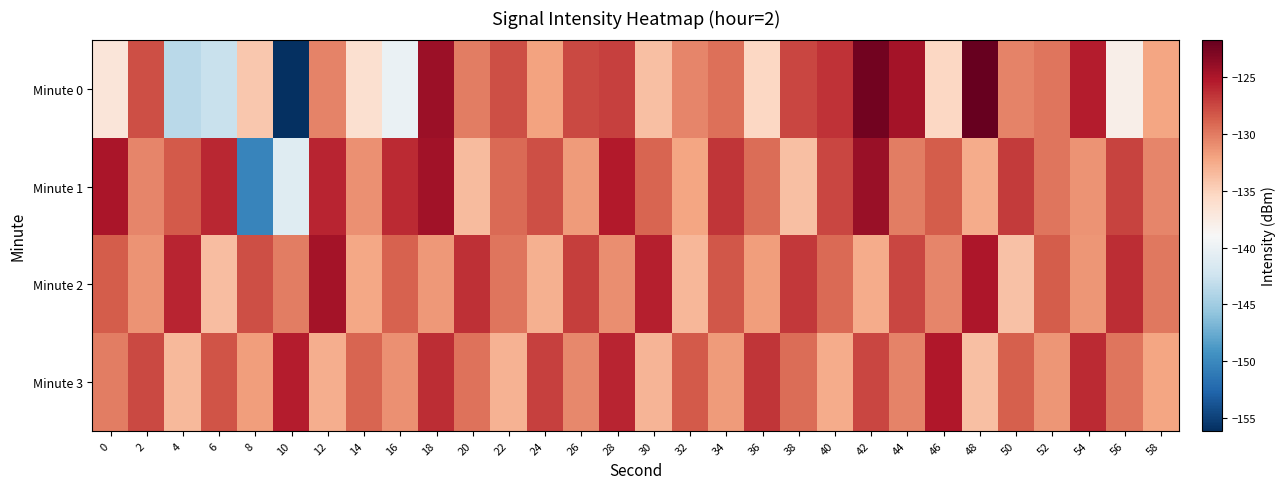

What is the total value across all series at 6?

-530.4